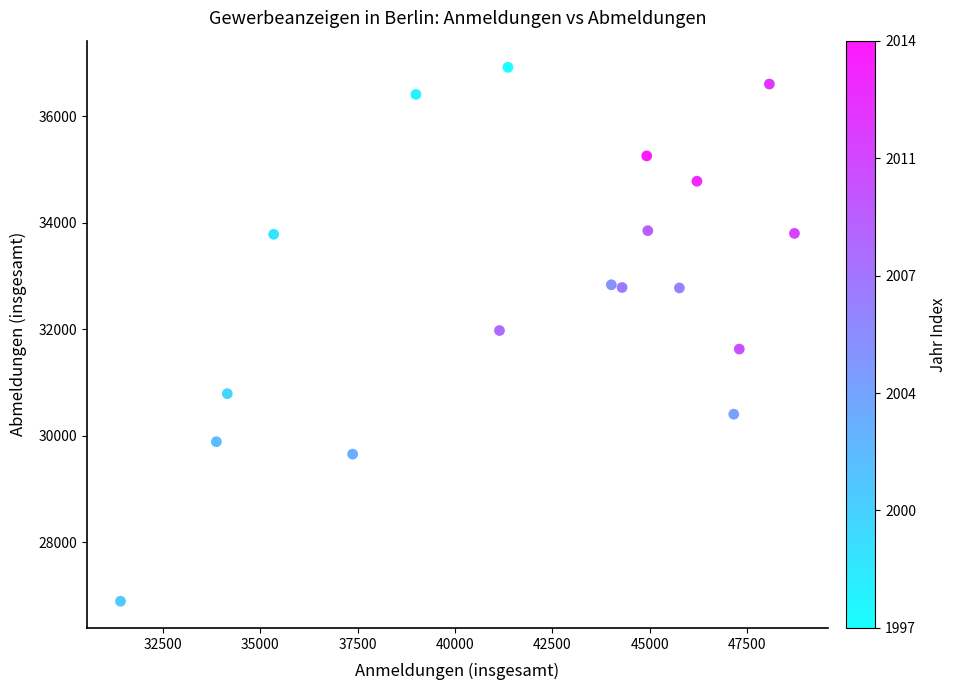

What is the range of Y values (max minus min)?

10020